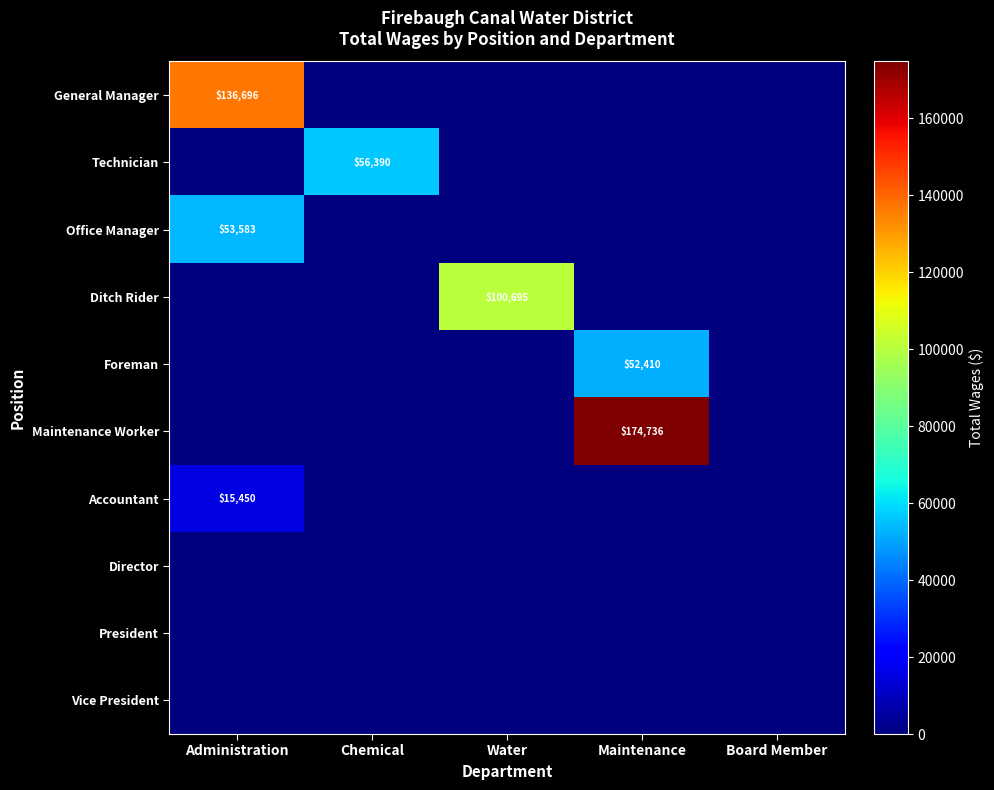

The Office Manager series shows 53583 at Administration. True or false?

True